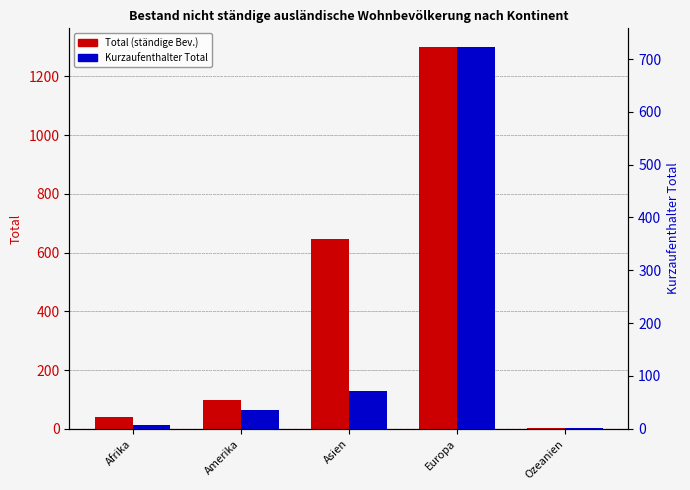

How many values in the Kurzaufenthalter Total series exceed 36?

2